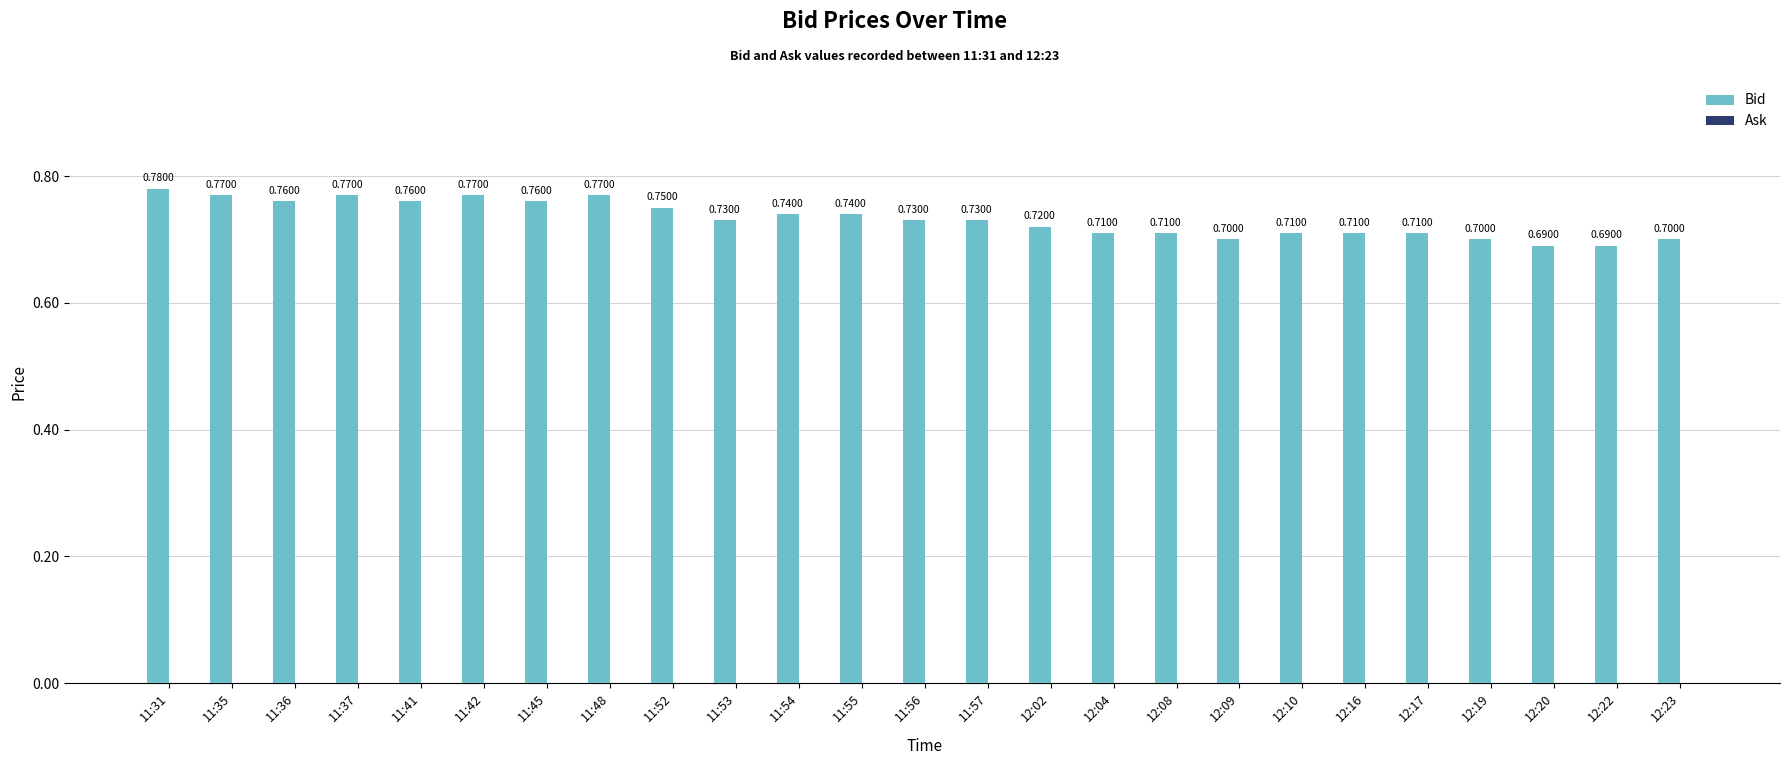

Are the bars horizontal?

No